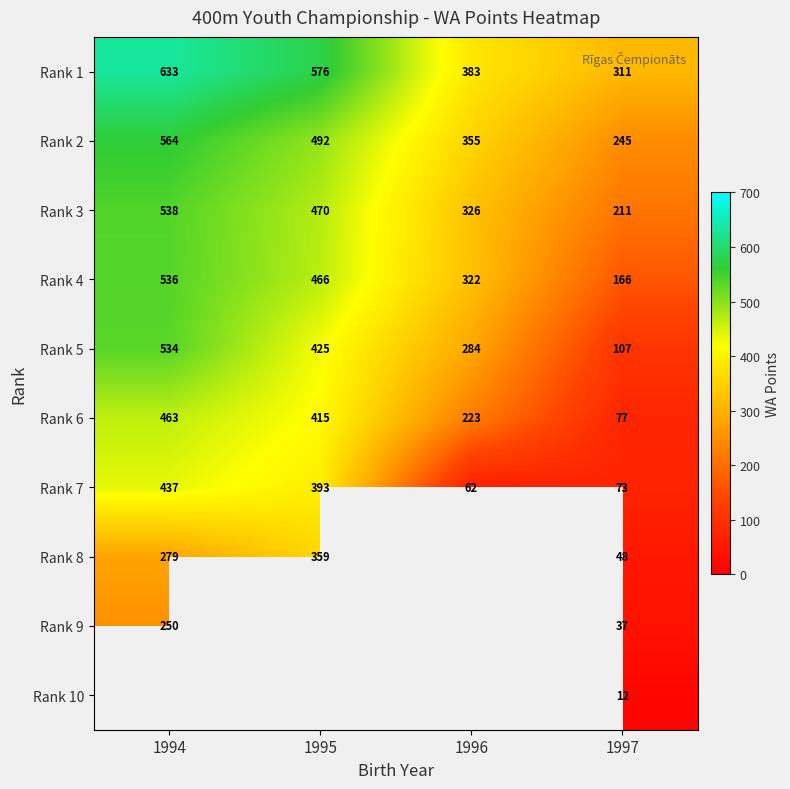

List the labels in order of Rank 1 value, smallest first.

1997, 1996, 1995, 1994